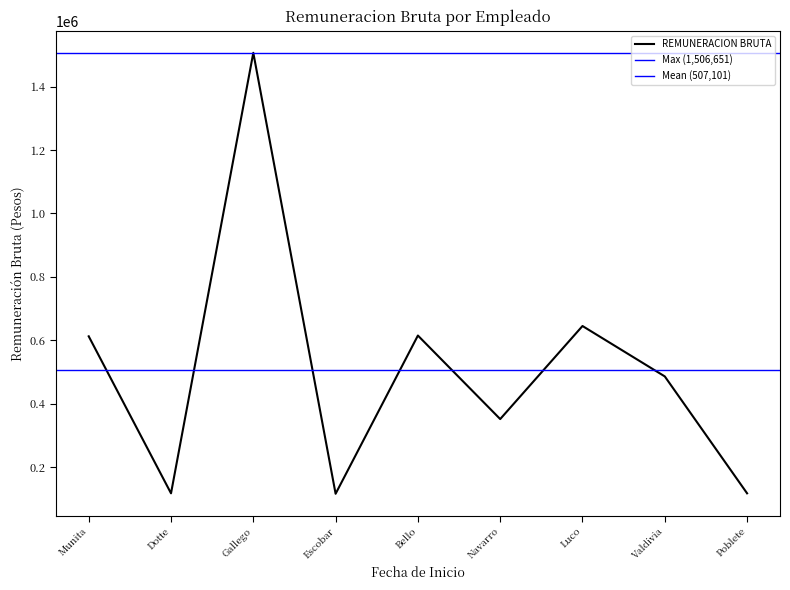

True or false: the data has more than 0 interior local peaks.

True